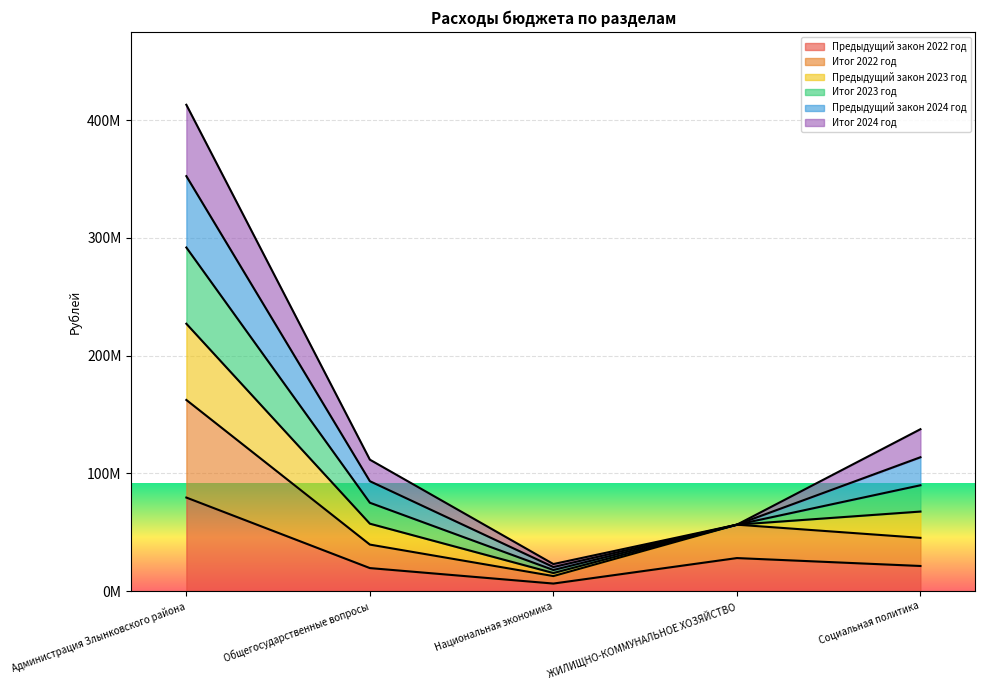

Is the value of Итог 2023 год at Администрация Злынковского района greater than the value of Предыдущий закон 2022 год at Национальная экономика?

Yes